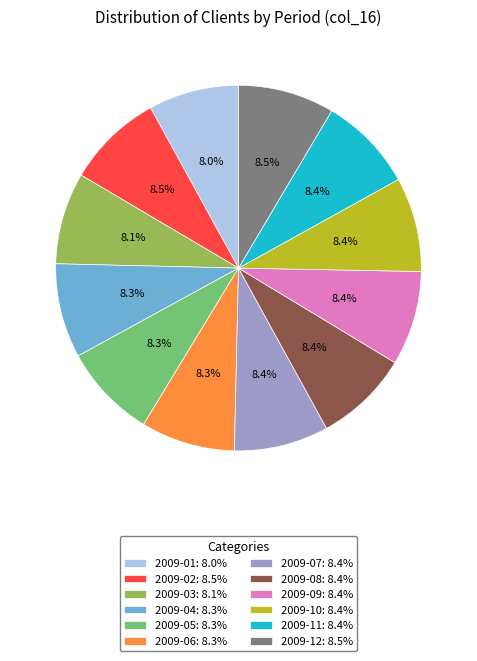

What is the total percentage of 2009-11: 8.4% and 2009-09: 8.4%?

16.8%